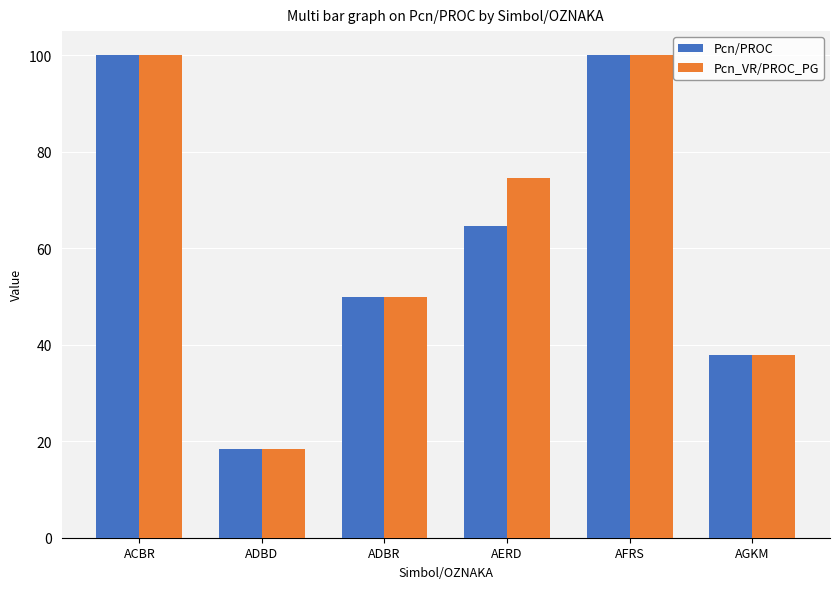

Where is Pcn/PROC nearest to the value 59?

AERD